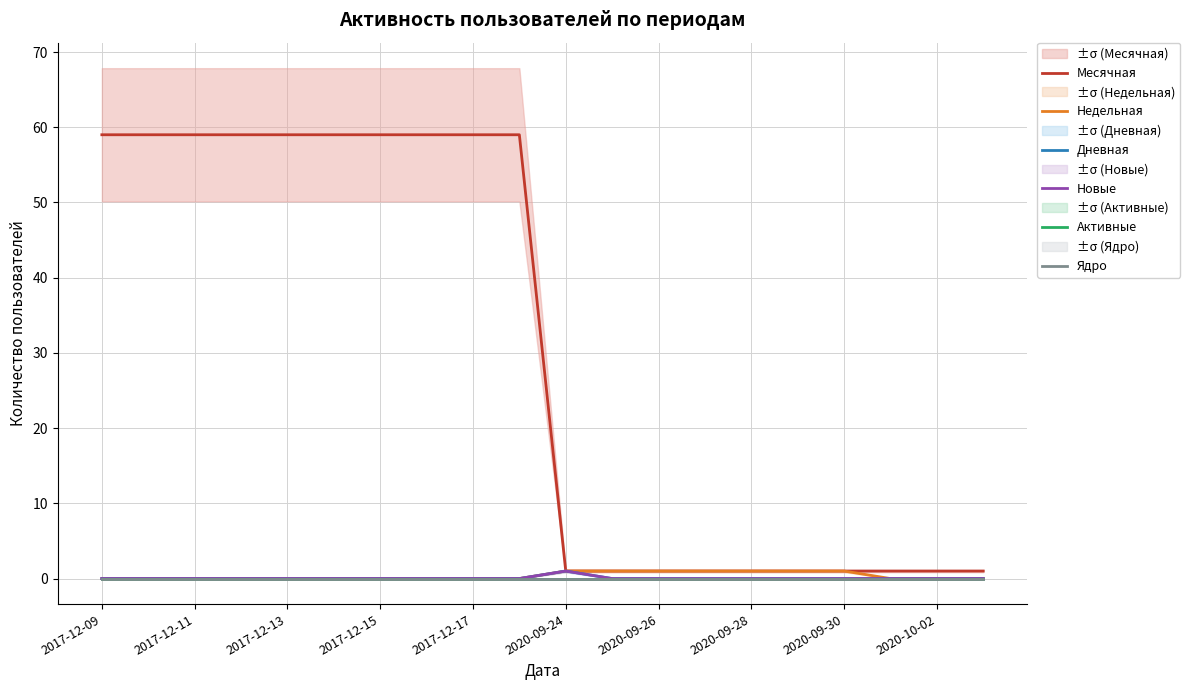

What are all the series names shown in the legend?

Месячная, Недельная, Дневная, Новые, Активные, Ядро